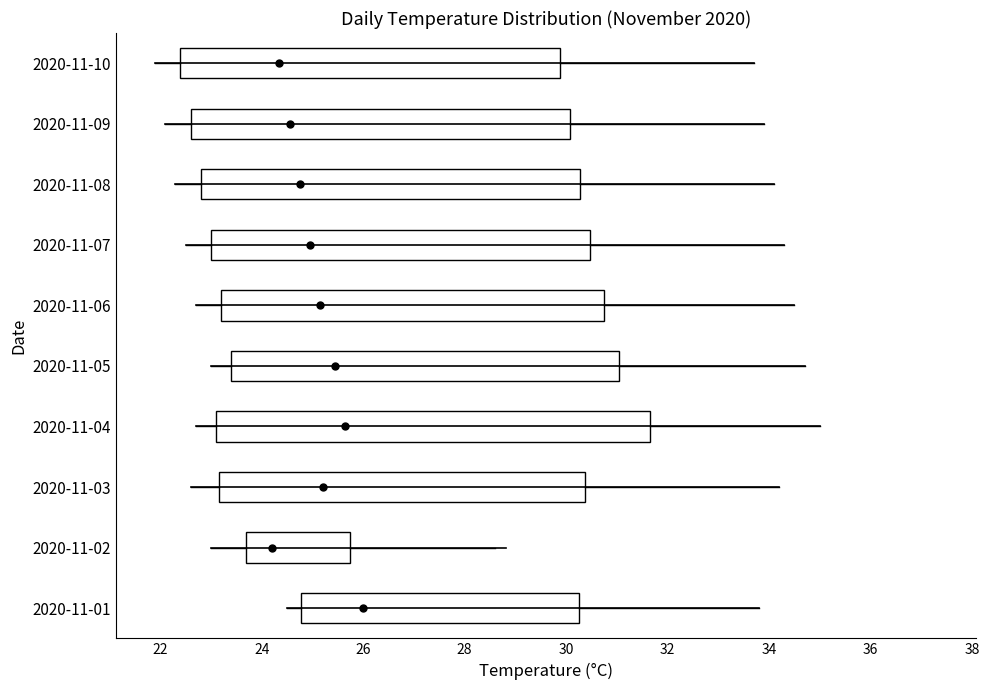

Which box is the widest, from its left edge to its right edge?

2020-11-04